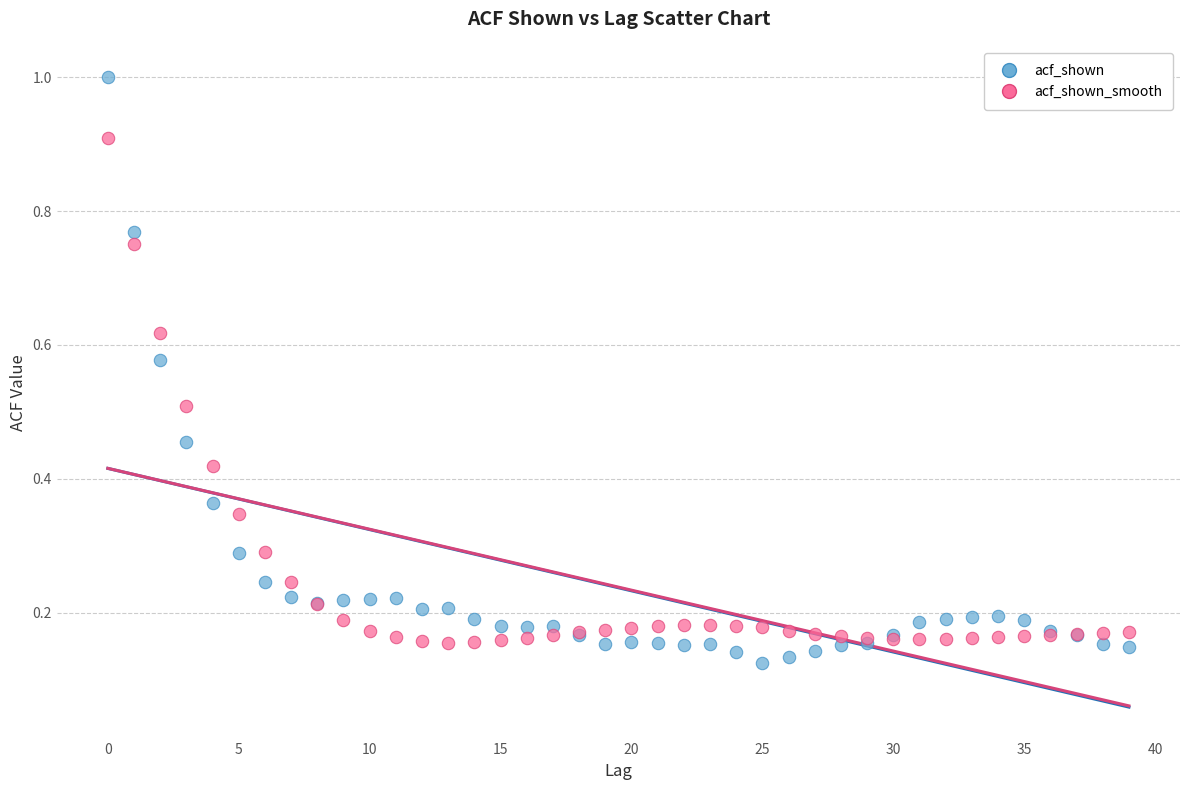

Which series has the widest spread of Y values?

acf_shown